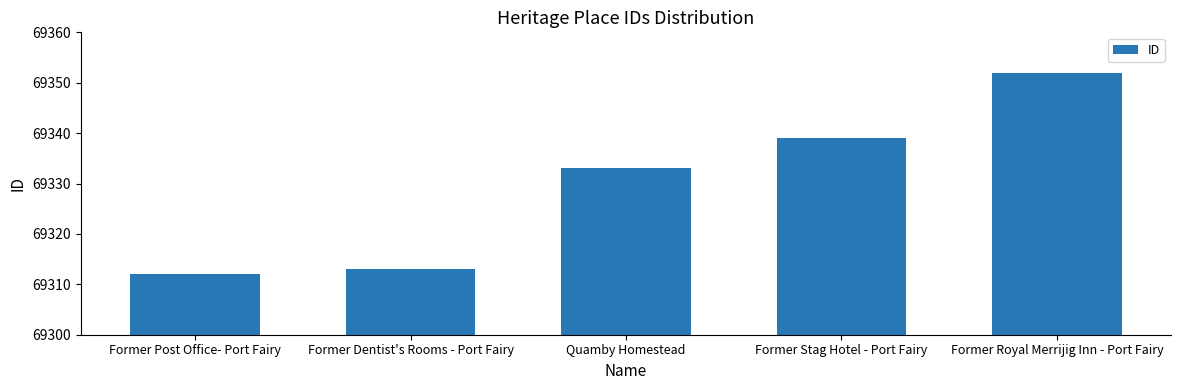

What is the label of the 3rd bar from the right?

Quamby Homestead